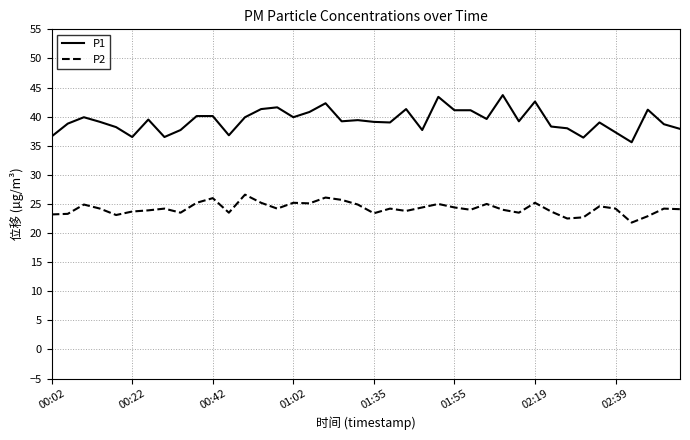

Which series has the largest range (max minus min)?

P1